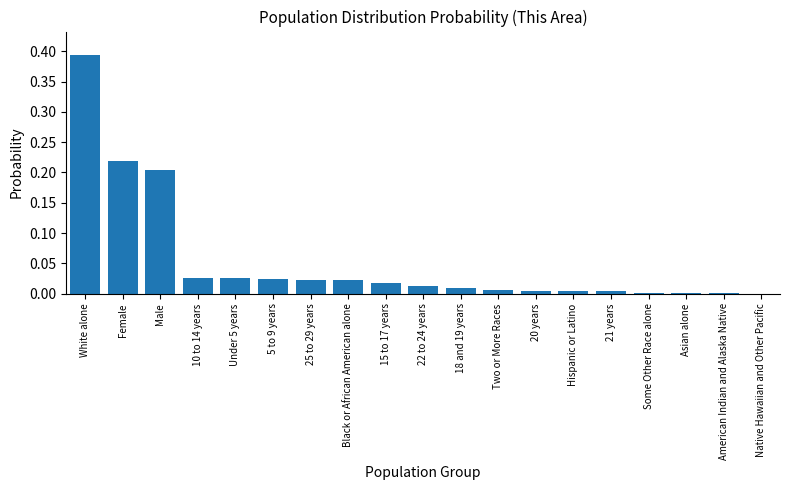

True or false: the data shows 0.0 at 20 years.

True